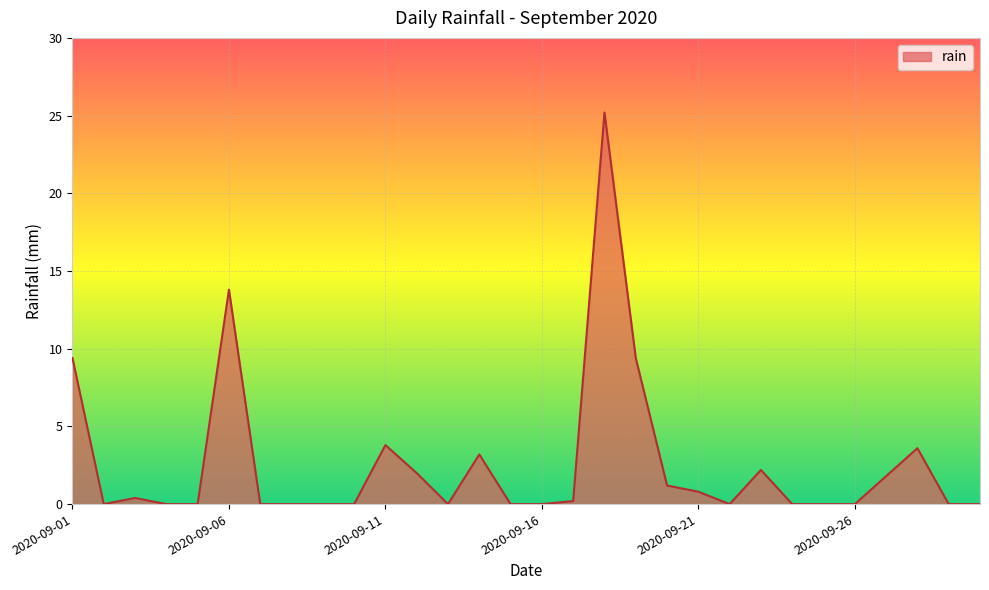

Does the chart have visible grid lines?

Yes